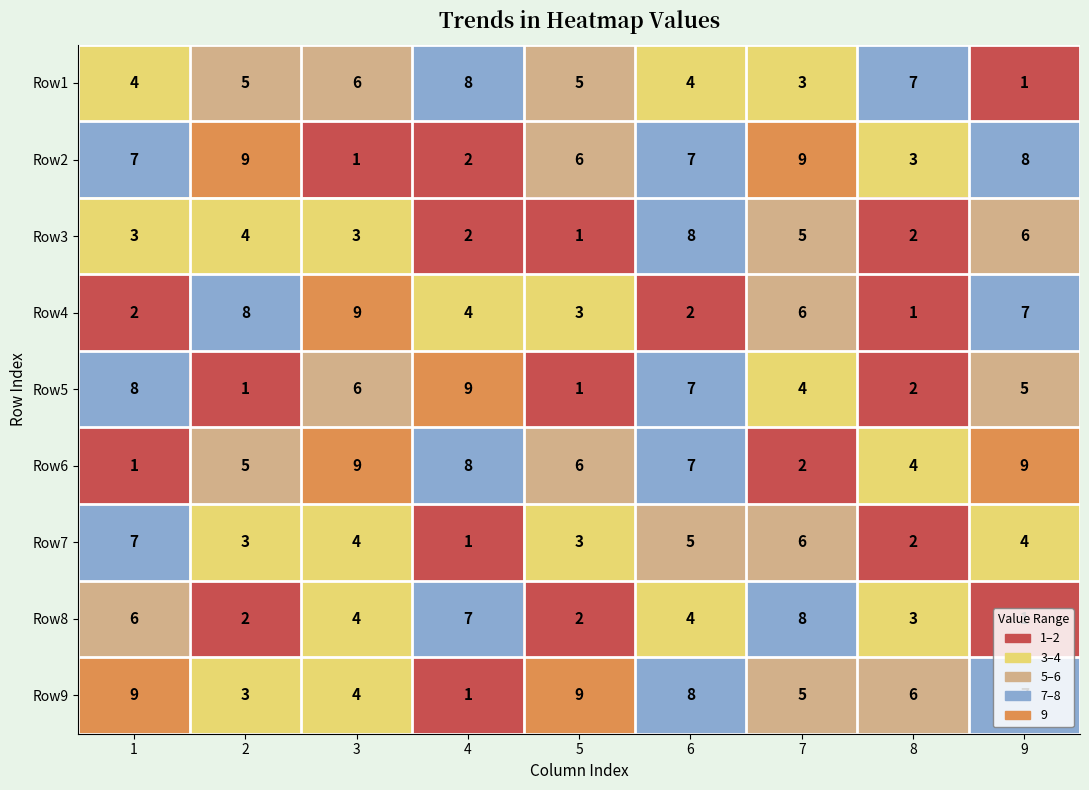

How many Row1 values are between 4 and 6?

5